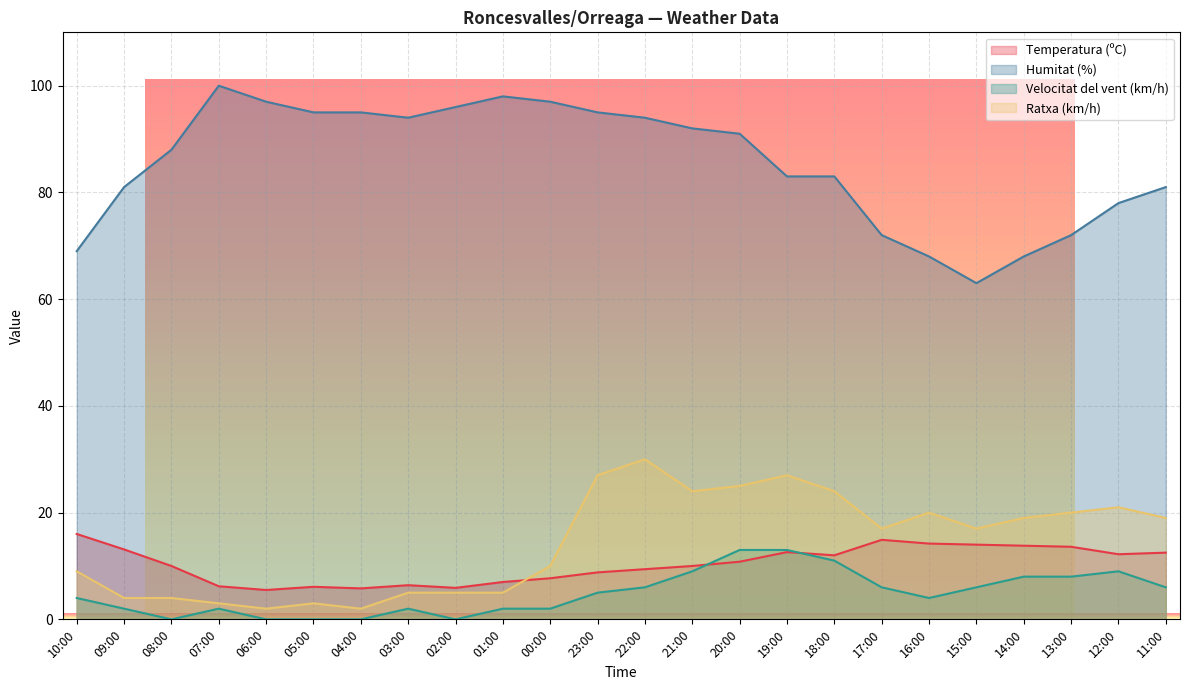

The Humitat (%) series shows 128.4 at 09:00. True or false?

False